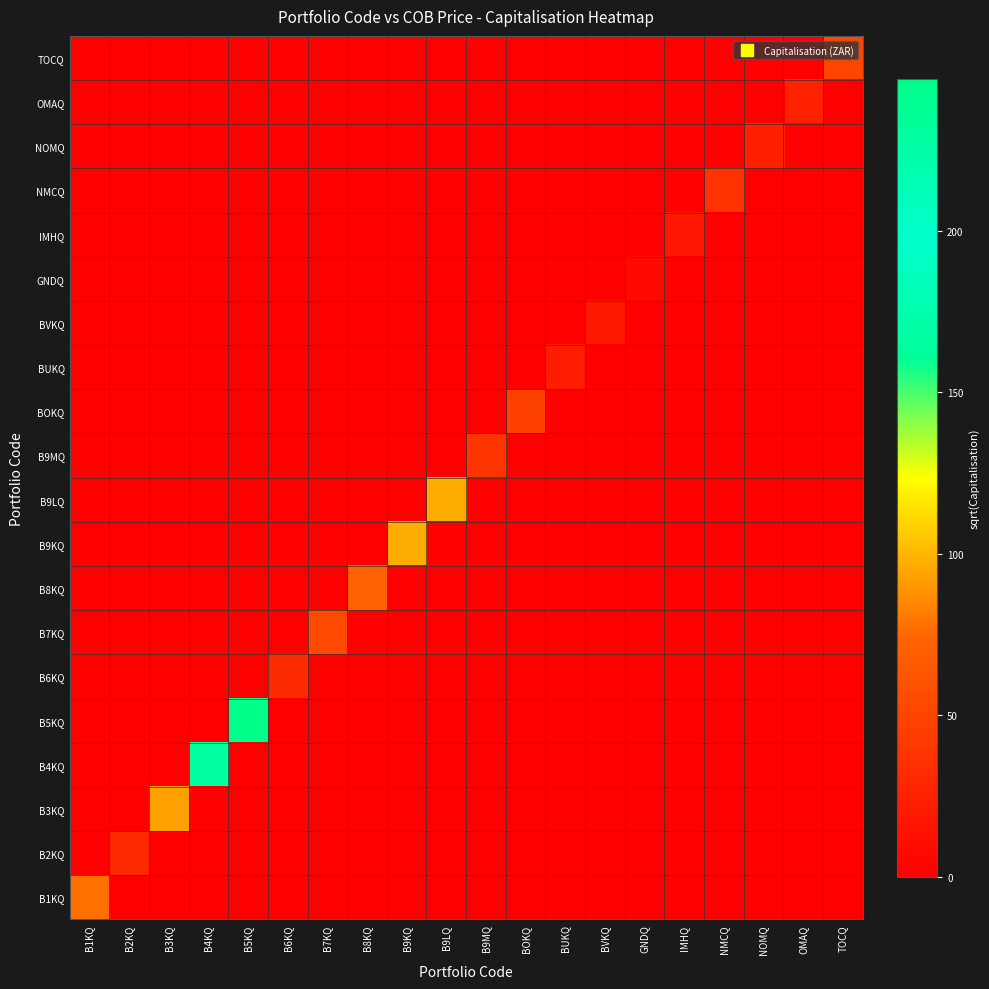

Reading right to left, list all the values displayed in this chart.

B1KQ: TOCQ=0.0	OMAQ=0.0	NOMQ=0.0	NMCQ=0.0	IMHQ=0.0	GNDQ=0.0	BVKQ=0.0	BUKQ=0.0	BOKQ=0.0	B9MQ=0.0	B9LQ=0.0	B9KQ=0.0	B8KQ=0.0	B7KQ=0.0	B6KQ=0.0	B5KQ=0.0	B4KQ=0.0	B3KQ=0.0	B2KQ=0.0	B1KQ=77.8
B2KQ: TOCQ=0.0	OMAQ=0.0	NOMQ=0.0	NMCQ=0.0	IMHQ=0.0	GNDQ=0.0	BVKQ=0.0	BUKQ=0.0	BOKQ=0.0	B9MQ=0.0	B9LQ=0.0	B9KQ=0.0	B8KQ=0.0	B7KQ=0.0	B6KQ=0.0	B5KQ=0.0	B4KQ=0.0	B3KQ=0.0	B2KQ=30.4	B1KQ=0.0
B3KQ: TOCQ=0.0	OMAQ=0.0	NOMQ=0.0	NMCQ=0.0	IMHQ=0.0	GNDQ=0.0	BVKQ=0.0	BUKQ=0.0	BOKQ=0.0	B9MQ=0.0	B9LQ=0.0	B9KQ=0.0	B8KQ=0.0	B7KQ=0.0	B6KQ=0.0	B5KQ=0.0	B4KQ=0.0	B3KQ=93.0	B2KQ=0.0	B1KQ=0.0
B4KQ: TOCQ=0.0	OMAQ=0.0	NOMQ=0.0	NMCQ=0.0	IMHQ=0.0	GNDQ=0.0	BVKQ=0.0	BUKQ=0.0	BOKQ=0.0	B9MQ=0.0	B9LQ=0.0	B9KQ=0.0	B8KQ=0.0	B7KQ=0.0	B6KQ=0.0	B5KQ=0.0	B4KQ=164.8	B3KQ=0.0	B2KQ=0.0	B1KQ=0.0
B5KQ: TOCQ=0.0	OMAQ=0.0	NOMQ=0.0	NMCQ=0.0	IMHQ=0.0	GNDQ=0.0	BVKQ=0.0	BUKQ=0.0	BOKQ=0.0	B9MQ=0.0	B9LQ=0.0	B9KQ=0.0	B8KQ=0.0	B7KQ=0.0	B6KQ=0.0	B5KQ=247.1	B4KQ=0.0	B3KQ=0.0	B2KQ=0.0	B1KQ=0.0
B6KQ: TOCQ=0.0	OMAQ=0.0	NOMQ=0.0	NMCQ=0.0	IMHQ=0.0	GNDQ=0.0	BVKQ=0.0	BUKQ=0.0	BOKQ=0.0	B9MQ=0.0	B9LQ=0.0	B9KQ=0.0	B8KQ=0.0	B7KQ=0.0	B6KQ=32.6	B5KQ=0.0	B4KQ=0.0	B3KQ=0.0	B2KQ=0.0	B1KQ=0.0
B7KQ: TOCQ=0.0	OMAQ=0.0	NOMQ=0.0	NMCQ=0.0	IMHQ=0.0	GNDQ=0.0	BVKQ=0.0	BUKQ=0.0	BOKQ=0.0	B9MQ=0.0	B9LQ=0.0	B9KQ=0.0	B8KQ=0.0	B7KQ=53.1	B6KQ=0.0	B5KQ=0.0	B4KQ=0.0	B3KQ=0.0	B2KQ=0.0	B1KQ=0.0
B8KQ: TOCQ=0.0	OMAQ=0.0	NOMQ=0.0	NMCQ=0.0	IMHQ=0.0	GNDQ=0.0	BVKQ=0.0	BUKQ=0.0	BOKQ=0.0	B9MQ=0.0	B9LQ=0.0	B9KQ=0.0	B8KQ=71.8	B7KQ=0.0	B6KQ=0.0	B5KQ=0.0	B4KQ=0.0	B3KQ=0.0	B2KQ=0.0	B1KQ=0.0
B9KQ: TOCQ=0.0	OMAQ=0.0	NOMQ=0.0	NMCQ=0.0	IMHQ=0.0	GNDQ=0.0	BVKQ=0.0	BUKQ=0.0	BOKQ=0.0	B9MQ=0.0	B9LQ=0.0	B9KQ=96.8	B8KQ=0.0	B7KQ=0.0	B6KQ=0.0	B5KQ=0.0	B4KQ=0.0	B3KQ=0.0	B2KQ=0.0	B1KQ=0.0
B9LQ: TOCQ=0.0	OMAQ=0.0	NOMQ=0.0	NMCQ=0.0	IMHQ=0.0	GNDQ=0.0	BVKQ=0.0	BUKQ=0.0	BOKQ=0.0	B9MQ=0.0	B9LQ=97.4	B9KQ=0.0	B8KQ=0.0	B7KQ=0.0	B6KQ=0.0	B5KQ=0.0	B4KQ=0.0	B3KQ=0.0	B2KQ=0.0	B1KQ=0.0
B9MQ: TOCQ=0.0	OMAQ=0.0	NOMQ=0.0	NMCQ=0.0	IMHQ=0.0	GNDQ=0.0	BVKQ=0.0	BUKQ=0.0	BOKQ=0.0	B9MQ=39.5	B9LQ=0.0	B9KQ=0.0	B8KQ=0.0	B7KQ=0.0	B6KQ=0.0	B5KQ=0.0	B4KQ=0.0	B3KQ=0.0	B2KQ=0.0	B1KQ=0.0
BOKQ: TOCQ=0.0	OMAQ=0.0	NOMQ=0.0	NMCQ=0.0	IMHQ=0.0	GNDQ=0.0	BVKQ=0.0	BUKQ=0.0	BOKQ=47.9	B9MQ=0.0	B9LQ=0.0	B9KQ=0.0	B8KQ=0.0	B7KQ=0.0	B6KQ=0.0	B5KQ=0.0	B4KQ=0.0	B3KQ=0.0	B2KQ=0.0	B1KQ=0.0
BUKQ: TOCQ=0.0	OMAQ=0.0	NOMQ=0.0	NMCQ=0.0	IMHQ=0.0	GNDQ=0.0	BVKQ=0.0	BUKQ=21.0	BOKQ=0.0	B9MQ=0.0	B9LQ=0.0	B9KQ=0.0	B8KQ=0.0	B7KQ=0.0	B6KQ=0.0	B5KQ=0.0	B4KQ=0.0	B3KQ=0.0	B2KQ=0.0	B1KQ=0.0
BVKQ: TOCQ=0.0	OMAQ=0.0	NOMQ=0.0	NMCQ=0.0	IMHQ=0.0	GNDQ=0.0	BVKQ=17.5	BUKQ=0.0	BOKQ=0.0	B9MQ=0.0	B9LQ=0.0	B9KQ=0.0	B8KQ=0.0	B7KQ=0.0	B6KQ=0.0	B5KQ=0.0	B4KQ=0.0	B3KQ=0.0	B2KQ=0.0	B1KQ=0.0
GNDQ: TOCQ=0.0	OMAQ=0.0	NOMQ=0.0	NMCQ=0.0	IMHQ=0.0	GNDQ=7.8	BVKQ=0.0	BUKQ=0.0	BOKQ=0.0	B9MQ=0.0	B9LQ=0.0	B9KQ=0.0	B8KQ=0.0	B7KQ=0.0	B6KQ=0.0	B5KQ=0.0	B4KQ=0.0	B3KQ=0.0	B2KQ=0.0	B1KQ=0.0
IMHQ: TOCQ=0.0	OMAQ=0.0	NOMQ=0.0	NMCQ=0.0	IMHQ=17.1	GNDQ=0.0	BVKQ=0.0	BUKQ=0.0	BOKQ=0.0	B9MQ=0.0	B9LQ=0.0	B9KQ=0.0	B8KQ=0.0	B7KQ=0.0	B6KQ=0.0	B5KQ=0.0	B4KQ=0.0	B3KQ=0.0	B2KQ=0.0	B1KQ=0.0
NMCQ: TOCQ=0.0	OMAQ=0.0	NOMQ=0.0	NMCQ=36.7	IMHQ=0.0	GNDQ=0.0	BVKQ=0.0	BUKQ=0.0	BOKQ=0.0	B9MQ=0.0	B9LQ=0.0	B9KQ=0.0	B8KQ=0.0	B7KQ=0.0	B6KQ=0.0	B5KQ=0.0	B4KQ=0.0	B3KQ=0.0	B2KQ=0.0	B1KQ=0.0
NOMQ: TOCQ=0.0	OMAQ=0.0	NOMQ=24.1	NMCQ=0.0	IMHQ=0.0	GNDQ=0.0	BVKQ=0.0	BUKQ=0.0	BOKQ=0.0	B9MQ=0.0	B9LQ=0.0	B9KQ=0.0	B8KQ=0.0	B7KQ=0.0	B6KQ=0.0	B5KQ=0.0	B4KQ=0.0	B3KQ=0.0	B2KQ=0.0	B1KQ=0.0
OMAQ: TOCQ=0.0	OMAQ=24.7	NOMQ=0.0	NMCQ=0.0	IMHQ=0.0	GNDQ=0.0	BVKQ=0.0	BUKQ=0.0	BOKQ=0.0	B9MQ=0.0	B9LQ=0.0	B9KQ=0.0	B8KQ=0.0	B7KQ=0.0	B6KQ=0.0	B5KQ=0.0	B4KQ=0.0	B3KQ=0.0	B2KQ=0.0	B1KQ=0.0
TOCQ: TOCQ=51.9	OMAQ=0.0	NOMQ=0.0	NMCQ=0.0	IMHQ=0.0	GNDQ=0.0	BVKQ=0.0	BUKQ=0.0	BOKQ=0.0	B9MQ=0.0	B9LQ=0.0	B9KQ=0.0	B8KQ=0.0	B7KQ=0.0	B6KQ=0.0	B5KQ=0.0	B4KQ=0.0	B3KQ=0.0	B2KQ=0.0	B1KQ=0.0